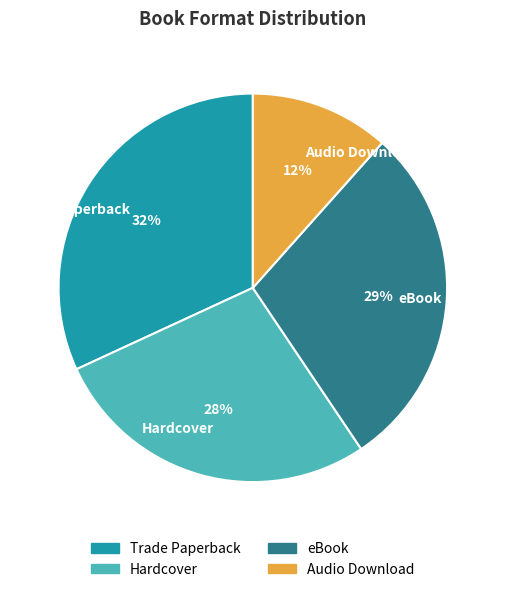

Does any single category account for the majority?

No